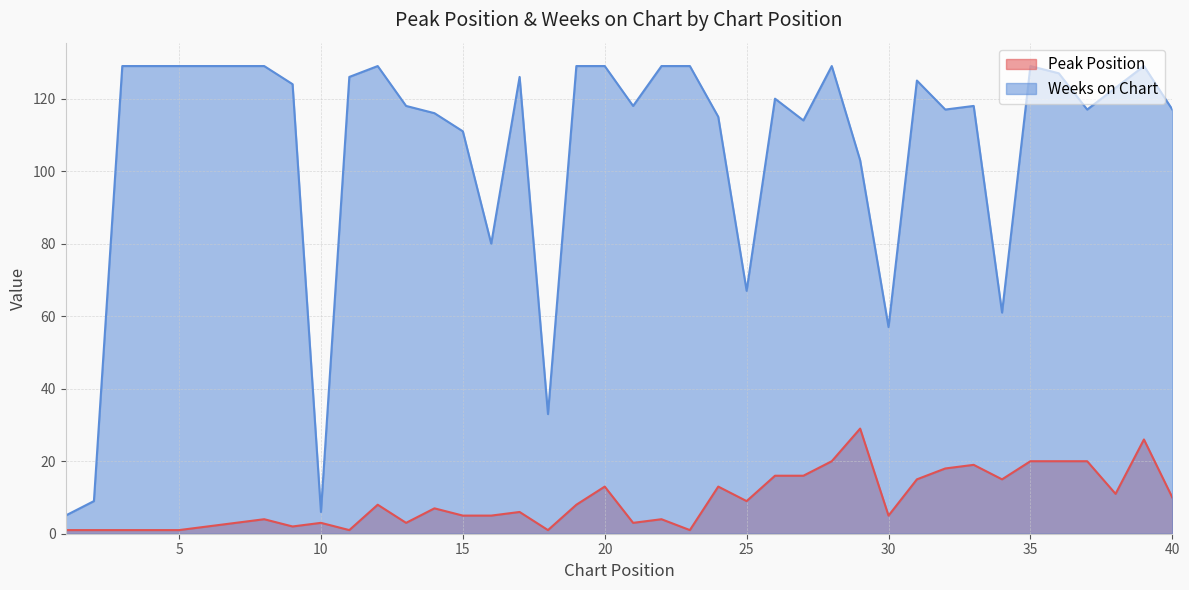

Reading left to right, transcribe all the data shown in this chart.

Peak Position: 1	1	1	1	1	2	3	4	2	3	1	8	3	7	5	5	6	1	8	13	3	4	1	13	9	16	16	20	29	5	15	18	19	15	20	20	20	11	26	10
Weeks on Chart: 5	9	129	129	129	129	129	129	124	6	126	129	118	116	111	80	126	33	129	129	118	129	129	115	67	120	114	129	103	57	125	117	118	61	129	127	117	123	129	117